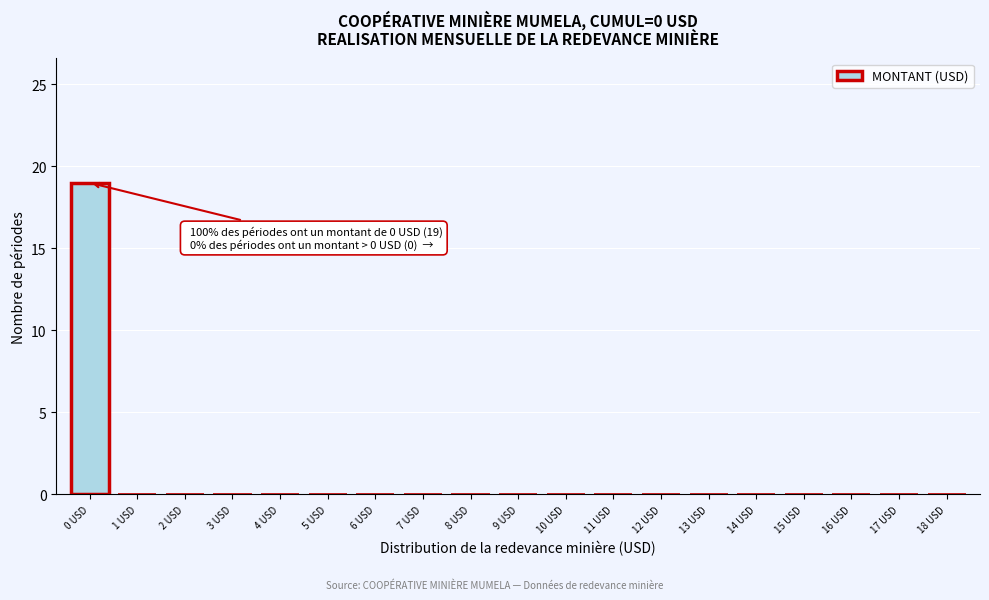

Reading left to right, extract all data points from this chart.

0 USD=19	1 USD=0	2 USD=0	3 USD=0	4 USD=0	5 USD=0	6 USD=0	7 USD=0	8 USD=0	9 USD=0	10 USD=0	11 USD=0	12 USD=0	13 USD=0	14 USD=0	15 USD=0	16 USD=0	17 USD=0	18 USD=0